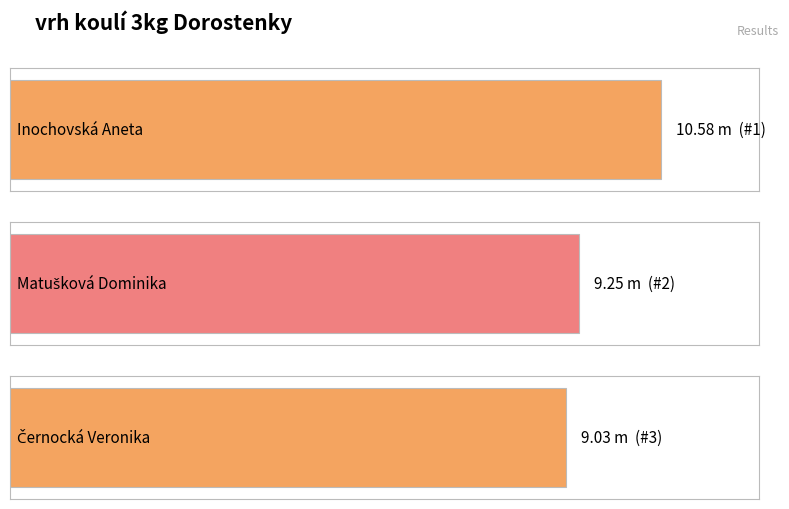

Approximately how many times larger is the value at Matušková Dominika compared to Inochovská Aneta?

0.9